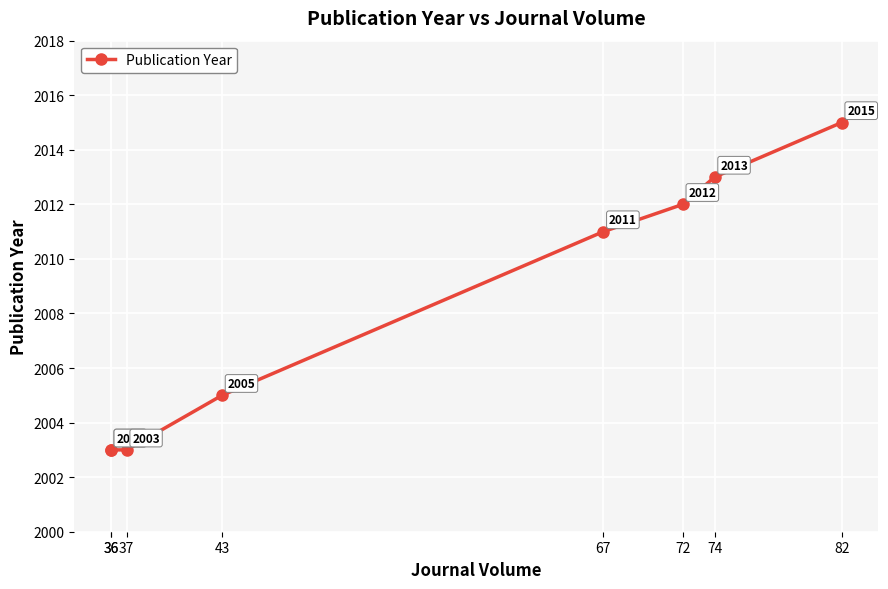

Rank the categories by value from lowest to highest.

36, 36, 37, 43, 67, 72, 74, 82